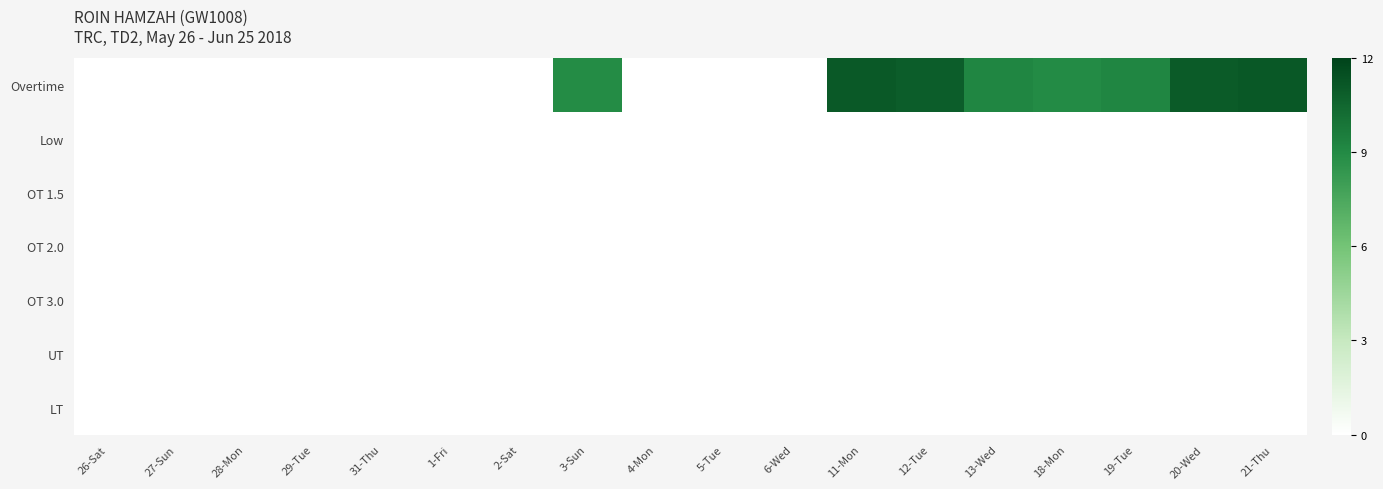

Which label corresponds to the smallest value in the chart?

26-Sat